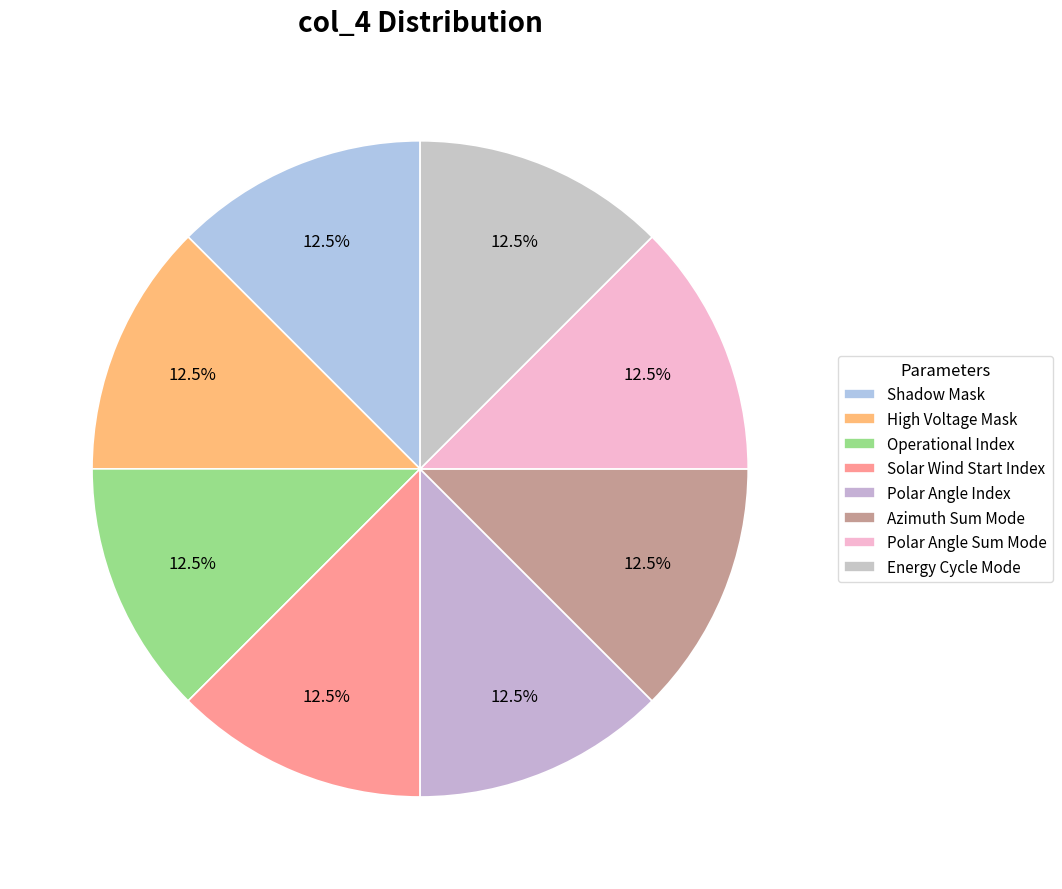

Count the number of slices in the pie.

8